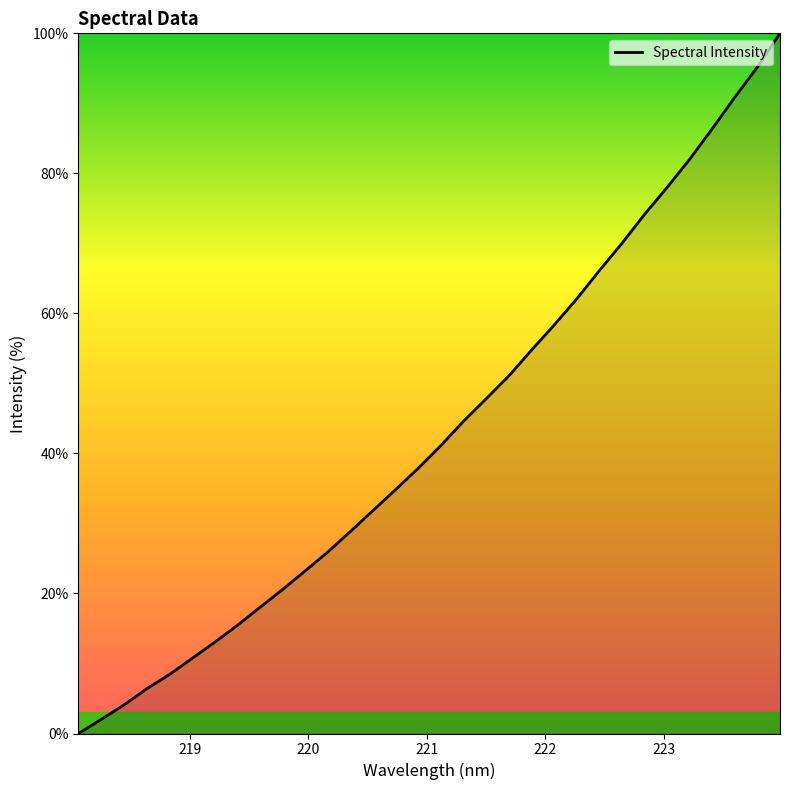

What is the greatest value displayed?

100.0